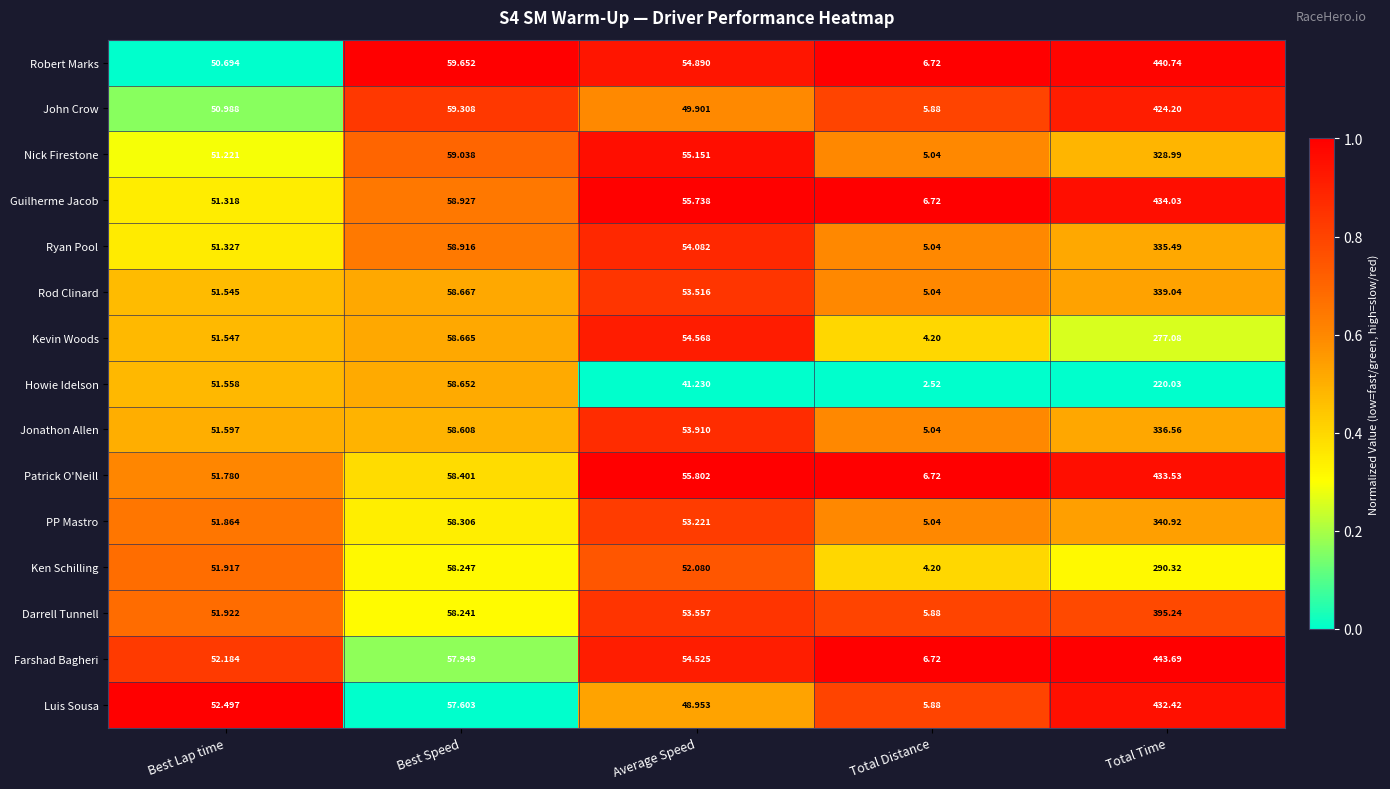

Which series changed the most between Average Speed and Total Time?

Farshad Bagheri